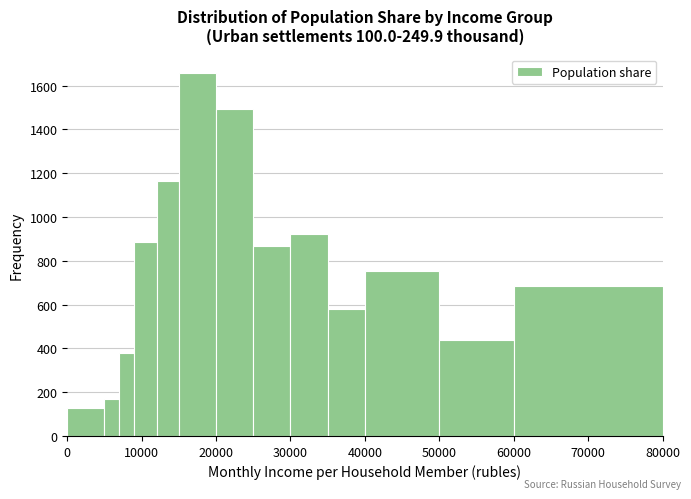

Read against the x-axis, roughly where is the centre of the tallest bar?

18000